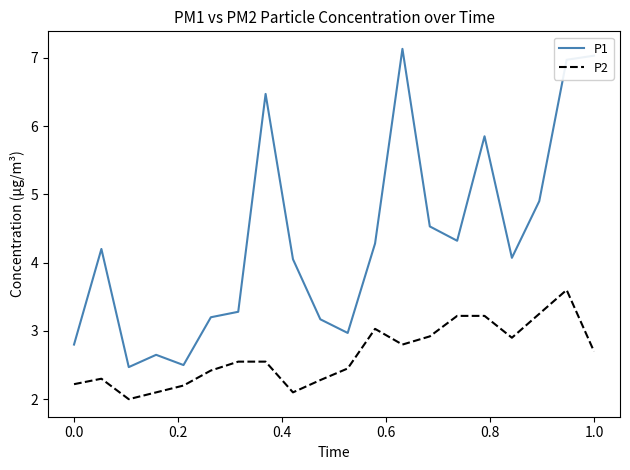

How many lines are shown in the chart?

2